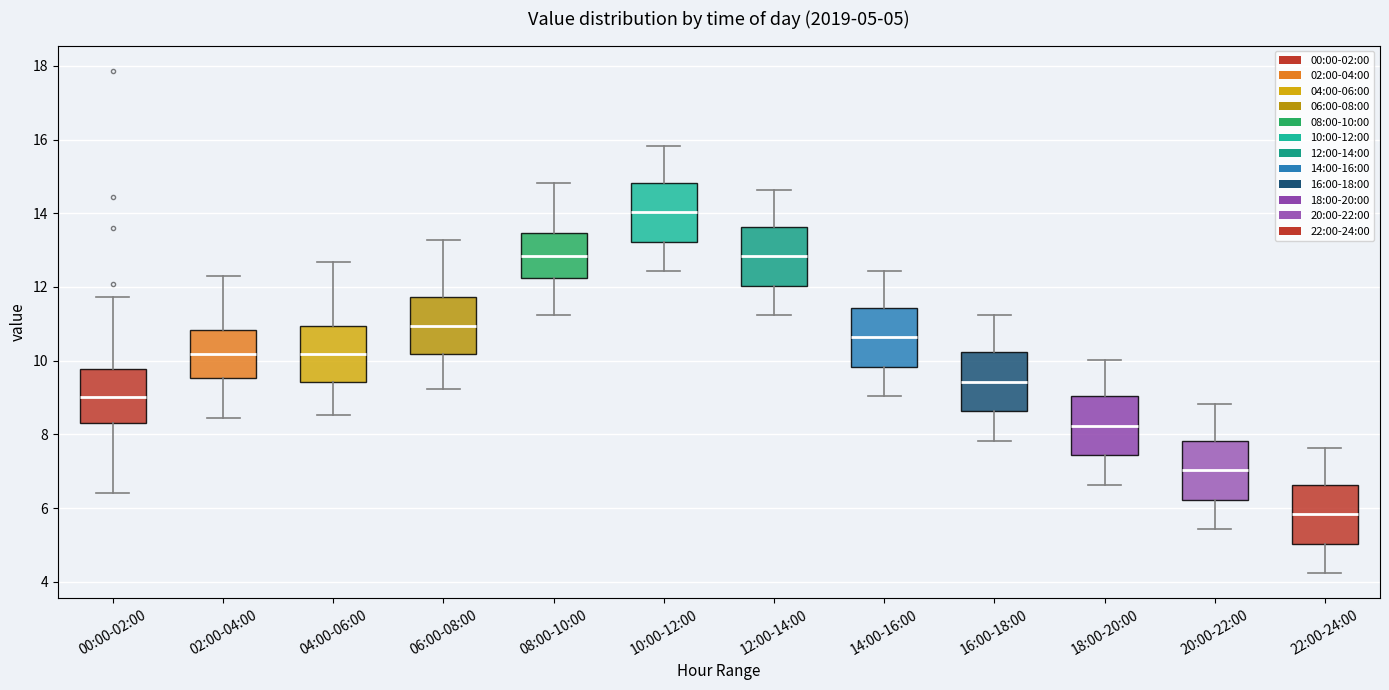

Which box has the highest median line?

10:00-12:00